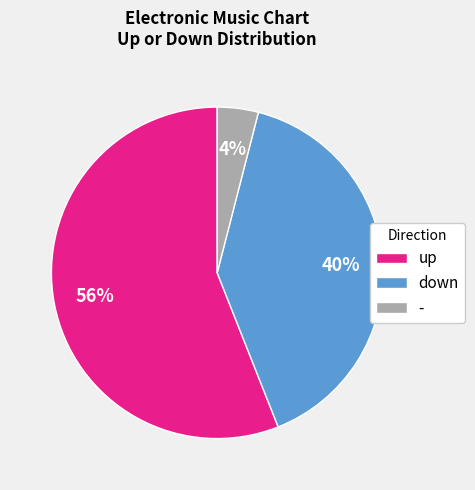

True or false: up accounts for 49% of the total.

False